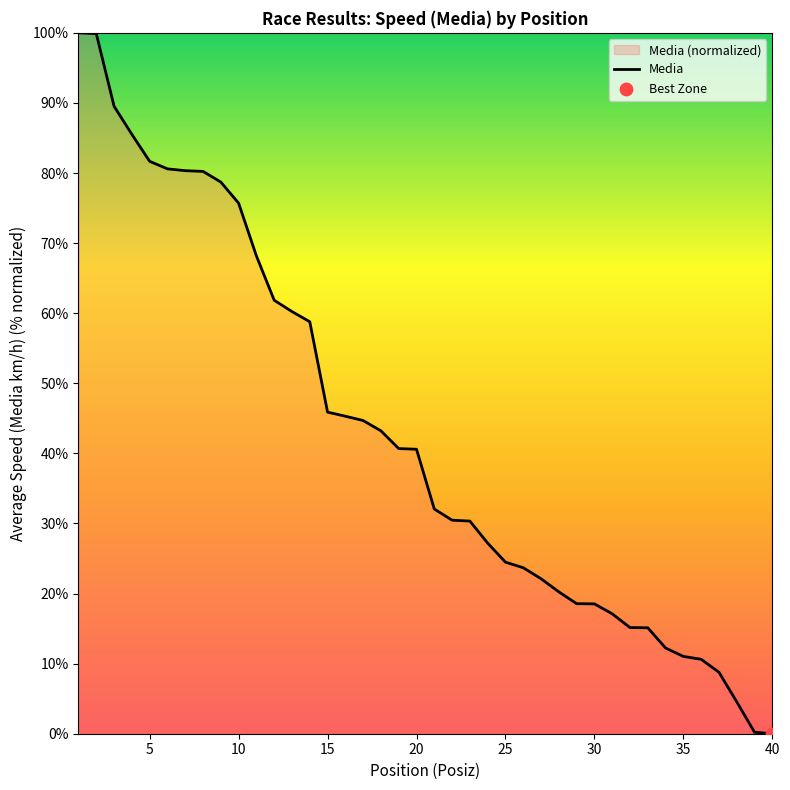

What is the change in value from 12 to 29?

-43.3